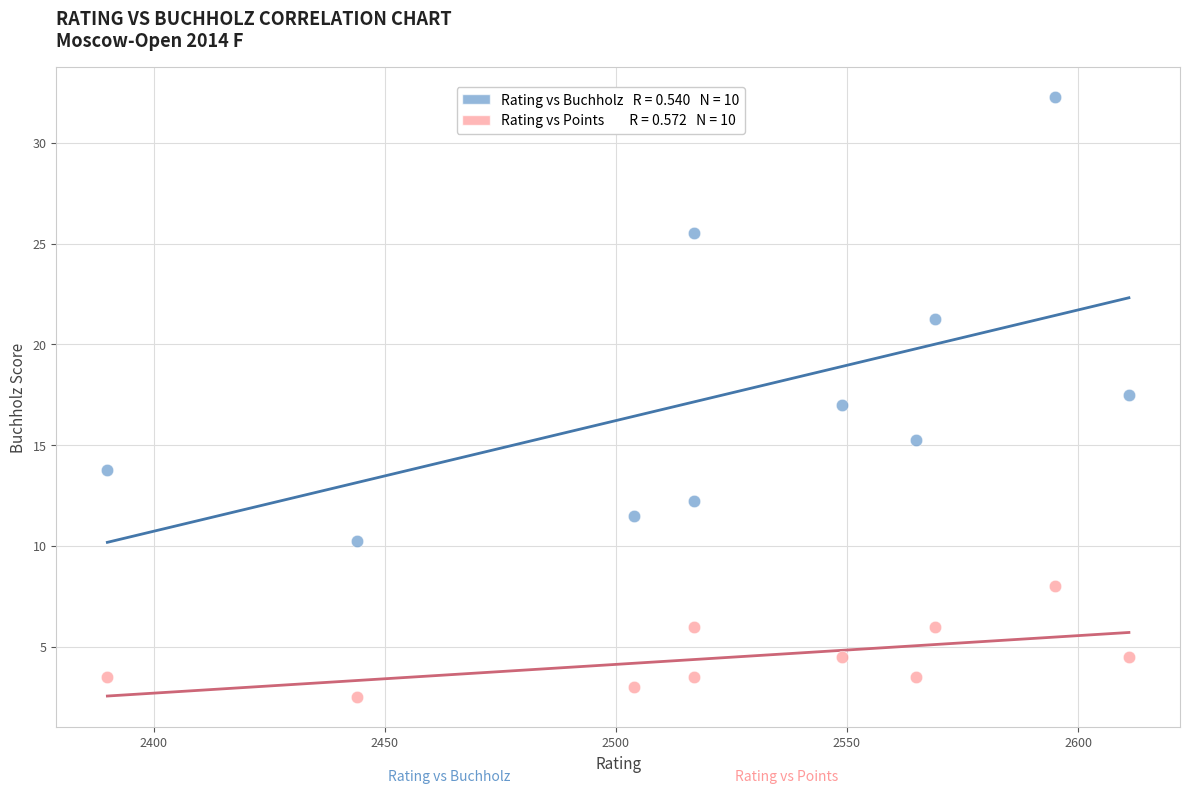

Across all data points, what is the range of X values (max minus min)?

221.0